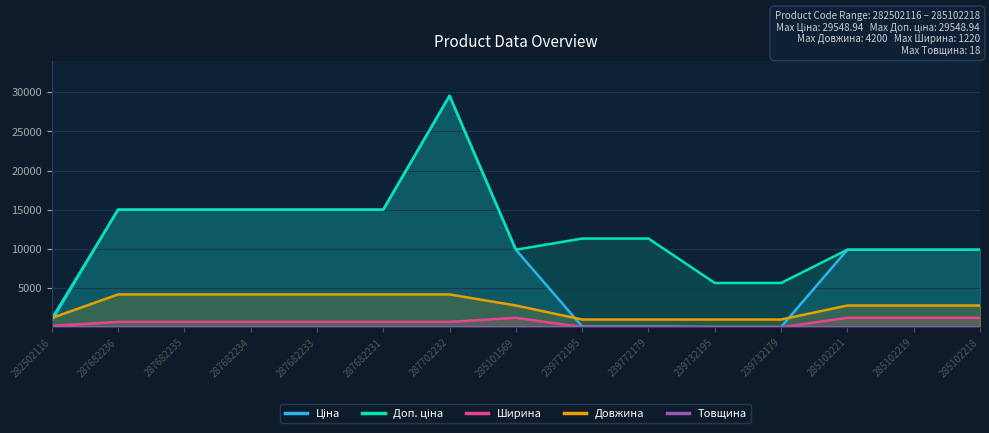

The value of Ширина at 239772195 is 65.7. True or false?

False